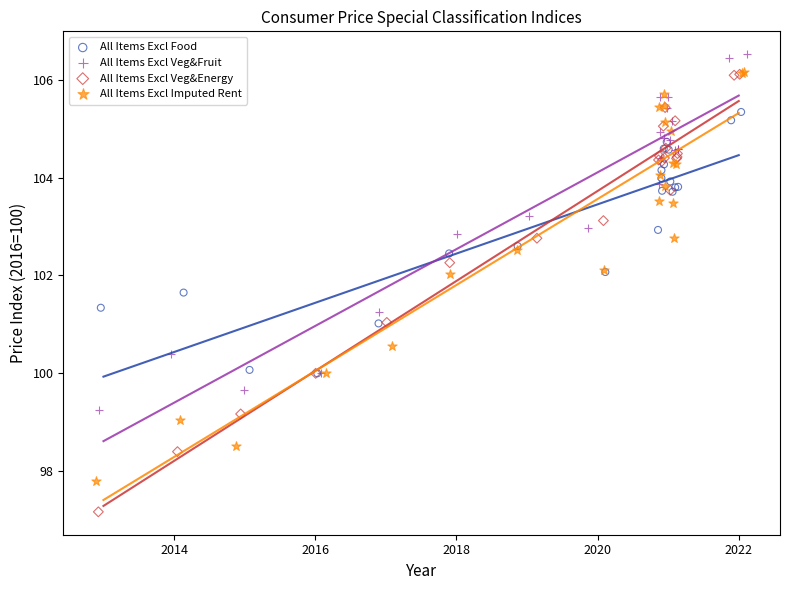

Which series contains the lowest Y value?

All Items Excl Veg&Energy